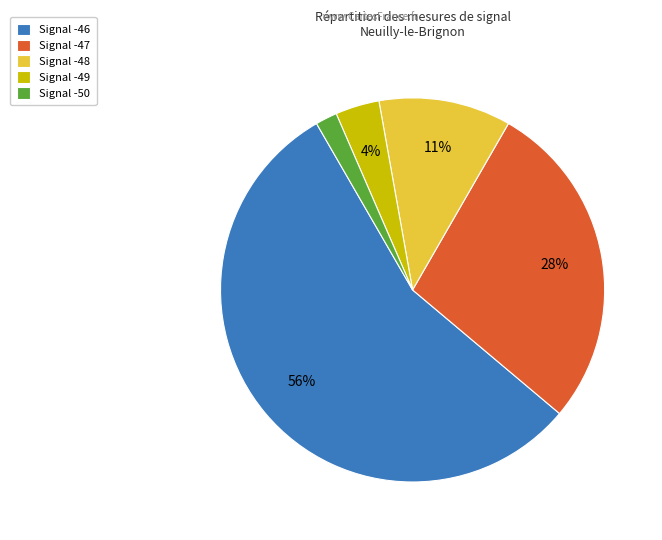

Is the sum of Signal -46 and Signal -50 greater than half?

Yes